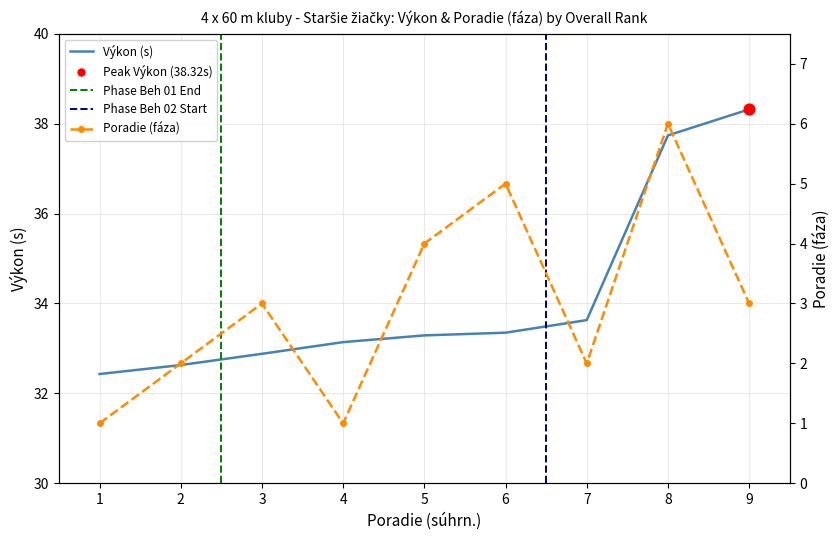

Which series has the widest spread of Y values?

Výkon